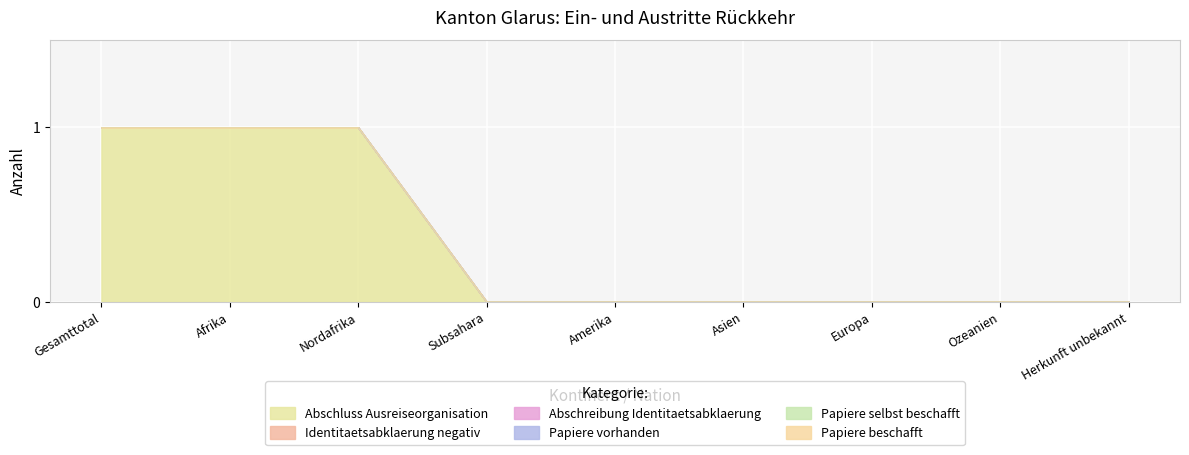

Rank the categories by Abschluss Ausreiseorganisation value from lowest to highest.

Subsahara, Amerika, Asien, Europa, Ozeanien, Herkunft unbekannt, Gesamttotal, Afrika, Nordafrika